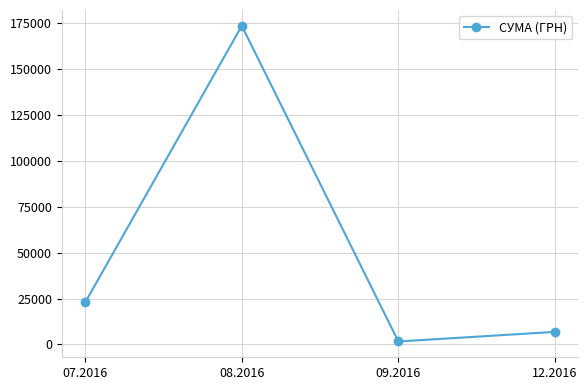

At which category does the data reach its first local valley?

09.2016